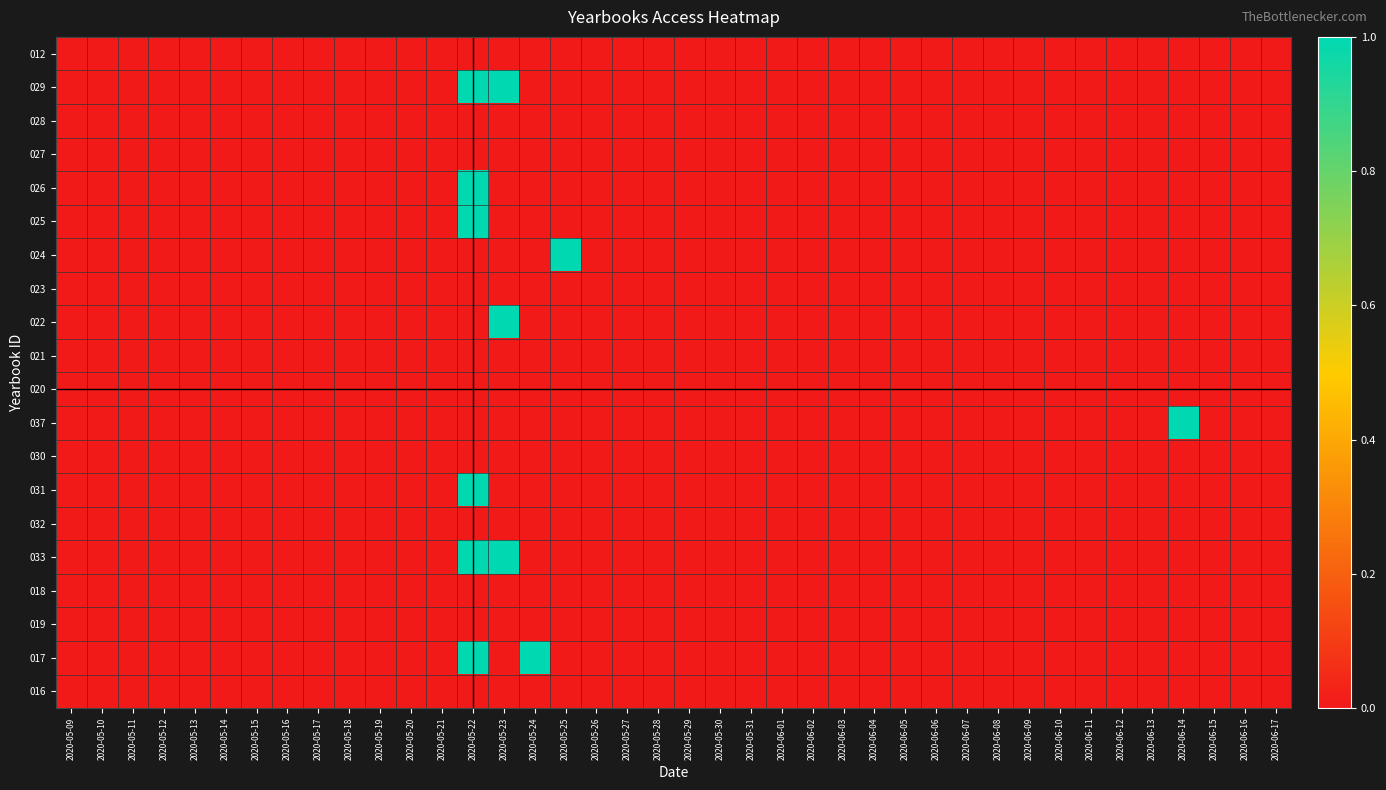

Reading left to right, what are all the values shown in this chart?

012: 2020-05-09=0	2020-05-10=0	2020-05-11=0	2020-05-12=0	2020-05-13=0	2020-05-14=0	2020-05-15=0	2020-05-16=0	2020-05-17=0	2020-05-18=0	2020-05-19=0	2020-05-20=0	2020-05-21=0	2020-05-22=0	2020-05-23=0	2020-05-24=0	2020-05-25=0	2020-05-26=0	2020-05-27=0	2020-05-28=0	2020-05-29=0	2020-05-30=0	2020-05-31=0	2020-06-01=0	2020-06-02=0	2020-06-03=0	2020-06-04=0	2020-06-05=0	2020-06-06=0	2020-06-07=0	2020-06-08=0	2020-06-09=0	2020-06-10=0	2020-06-11=0	2020-06-12=0	2020-06-13=0	2020-06-14=0	2020-06-15=0	2020-06-16=0	2020-06-17=0
029: 2020-05-09=0	2020-05-10=0	2020-05-11=0	2020-05-12=0	2020-05-13=0	2020-05-14=0	2020-05-15=0	2020-05-16=0	2020-05-17=0	2020-05-18=0	2020-05-19=0	2020-05-20=0	2020-05-21=0	2020-05-22=1	2020-05-23=1	2020-05-24=0	2020-05-25=0	2020-05-26=0	2020-05-27=0	2020-05-28=0	2020-05-29=0	2020-05-30=0	2020-05-31=0	2020-06-01=0	2020-06-02=0	2020-06-03=0	2020-06-04=0	2020-06-05=0	2020-06-06=0	2020-06-07=0	2020-06-08=0	2020-06-09=0	2020-06-10=0	2020-06-11=0	2020-06-12=0	2020-06-13=0	2020-06-14=0	2020-06-15=0	2020-06-16=0	2020-06-17=0
028: 2020-05-09=0	2020-05-10=0	2020-05-11=0	2020-05-12=0	2020-05-13=0	2020-05-14=0	2020-05-15=0	2020-05-16=0	2020-05-17=0	2020-05-18=0	2020-05-19=0	2020-05-20=0	2020-05-21=0	2020-05-22=0	2020-05-23=0	2020-05-24=0	2020-05-25=0	2020-05-26=0	2020-05-27=0	2020-05-28=0	2020-05-29=0	2020-05-30=0	2020-05-31=0	2020-06-01=0	2020-06-02=0	2020-06-03=0	2020-06-04=0	2020-06-05=0	2020-06-06=0	2020-06-07=0	2020-06-08=0	2020-06-09=0	2020-06-10=0	2020-06-11=0	2020-06-12=0	2020-06-13=0	2020-06-14=0	2020-06-15=0	2020-06-16=0	2020-06-17=0
027: 2020-05-09=0	2020-05-10=0	2020-05-11=0	2020-05-12=0	2020-05-13=0	2020-05-14=0	2020-05-15=0	2020-05-16=0	2020-05-17=0	2020-05-18=0	2020-05-19=0	2020-05-20=0	2020-05-21=0	2020-05-22=0	2020-05-23=0	2020-05-24=0	2020-05-25=0	2020-05-26=0	2020-05-27=0	2020-05-28=0	2020-05-29=0	2020-05-30=0	2020-05-31=0	2020-06-01=0	2020-06-02=0	2020-06-03=0	2020-06-04=0	2020-06-05=0	2020-06-06=0	2020-06-07=0	2020-06-08=0	2020-06-09=0	2020-06-10=0	2020-06-11=0	2020-06-12=0	2020-06-13=0	2020-06-14=0	2020-06-15=0	2020-06-16=0	2020-06-17=0
026: 2020-05-09=0	2020-05-10=0	2020-05-11=0	2020-05-12=0	2020-05-13=0	2020-05-14=0	2020-05-15=0	2020-05-16=0	2020-05-17=0	2020-05-18=0	2020-05-19=0	2020-05-20=0	2020-05-21=0	2020-05-22=1	2020-05-23=0	2020-05-24=0	2020-05-25=0	2020-05-26=0	2020-05-27=0	2020-05-28=0	2020-05-29=0	2020-05-30=0	2020-05-31=0	2020-06-01=0	2020-06-02=0	2020-06-03=0	2020-06-04=0	2020-06-05=0	2020-06-06=0	2020-06-07=0	2020-06-08=0	2020-06-09=0	2020-06-10=0	2020-06-11=0	2020-06-12=0	2020-06-13=0	2020-06-14=0	2020-06-15=0	2020-06-16=0	2020-06-17=0
025: 2020-05-09=0	2020-05-10=0	2020-05-11=0	2020-05-12=0	2020-05-13=0	2020-05-14=0	2020-05-15=0	2020-05-16=0	2020-05-17=0	2020-05-18=0	2020-05-19=0	2020-05-20=0	2020-05-21=0	2020-05-22=1	2020-05-23=0	2020-05-24=0	2020-05-25=0	2020-05-26=0	2020-05-27=0	2020-05-28=0	2020-05-29=0	2020-05-30=0	2020-05-31=0	2020-06-01=0	2020-06-02=0	2020-06-03=0	2020-06-04=0	2020-06-05=0	2020-06-06=0	2020-06-07=0	2020-06-08=0	2020-06-09=0	2020-06-10=0	2020-06-11=0	2020-06-12=0	2020-06-13=0	2020-06-14=0	2020-06-15=0	2020-06-16=0	2020-06-17=0
024: 2020-05-09=0	2020-05-10=0	2020-05-11=0	2020-05-12=0	2020-05-13=0	2020-05-14=0	2020-05-15=0	2020-05-16=0	2020-05-17=0	2020-05-18=0	2020-05-19=0	2020-05-20=0	2020-05-21=0	2020-05-22=0	2020-05-23=0	2020-05-24=0	2020-05-25=1	2020-05-26=0	2020-05-27=0	2020-05-28=0	2020-05-29=0	2020-05-30=0	2020-05-31=0	2020-06-01=0	2020-06-02=0	2020-06-03=0	2020-06-04=0	2020-06-05=0	2020-06-06=0	2020-06-07=0	2020-06-08=0	2020-06-09=0	2020-06-10=0	2020-06-11=0	2020-06-12=0	2020-06-13=0	2020-06-14=0	2020-06-15=0	2020-06-16=0	2020-06-17=0
023: 2020-05-09=0	2020-05-10=0	2020-05-11=0	2020-05-12=0	2020-05-13=0	2020-05-14=0	2020-05-15=0	2020-05-16=0	2020-05-17=0	2020-05-18=0	2020-05-19=0	2020-05-20=0	2020-05-21=0	2020-05-22=0	2020-05-23=0	2020-05-24=0	2020-05-25=0	2020-05-26=0	2020-05-27=0	2020-05-28=0	2020-05-29=0	2020-05-30=0	2020-05-31=0	2020-06-01=0	2020-06-02=0	2020-06-03=0	2020-06-04=0	2020-06-05=0	2020-06-06=0	2020-06-07=0	2020-06-08=0	2020-06-09=0	2020-06-10=0	2020-06-11=0	2020-06-12=0	2020-06-13=0	2020-06-14=0	2020-06-15=0	2020-06-16=0	2020-06-17=0
022: 2020-05-09=0	2020-05-10=0	2020-05-11=0	2020-05-12=0	2020-05-13=0	2020-05-14=0	2020-05-15=0	2020-05-16=0	2020-05-17=0	2020-05-18=0	2020-05-19=0	2020-05-20=0	2020-05-21=0	2020-05-22=0	2020-05-23=1	2020-05-24=0	2020-05-25=0	2020-05-26=0	2020-05-27=0	2020-05-28=0	2020-05-29=0	2020-05-30=0	2020-05-31=0	2020-06-01=0	2020-06-02=0	2020-06-03=0	2020-06-04=0	2020-06-05=0	2020-06-06=0	2020-06-07=0	2020-06-08=0	2020-06-09=0	2020-06-10=0	2020-06-11=0	2020-06-12=0	2020-06-13=0	2020-06-14=0	2020-06-15=0	2020-06-16=0	2020-06-17=0
021: 2020-05-09=0	2020-05-10=0	2020-05-11=0	2020-05-12=0	2020-05-13=0	2020-05-14=0	2020-05-15=0	2020-05-16=0	2020-05-17=0	2020-05-18=0	2020-05-19=0	2020-05-20=0	2020-05-21=0	2020-05-22=0	2020-05-23=0	2020-05-24=0	2020-05-25=0	2020-05-26=0	2020-05-27=0	2020-05-28=0	2020-05-29=0	2020-05-30=0	2020-05-31=0	2020-06-01=0	2020-06-02=0	2020-06-03=0	2020-06-04=0	2020-06-05=0	2020-06-06=0	2020-06-07=0	2020-06-08=0	2020-06-09=0	2020-06-10=0	2020-06-11=0	2020-06-12=0	2020-06-13=0	2020-06-14=0	2020-06-15=0	2020-06-16=0	2020-06-17=0
020: 2020-05-09=0	2020-05-10=0	2020-05-11=0	2020-05-12=0	2020-05-13=0	2020-05-14=0	2020-05-15=0	2020-05-16=0	2020-05-17=0	2020-05-18=0	2020-05-19=0	2020-05-20=0	2020-05-21=0	2020-05-22=0	2020-05-23=0	2020-05-24=0	2020-05-25=0	2020-05-26=0	2020-05-27=0	2020-05-28=0	2020-05-29=0	2020-05-30=0	2020-05-31=0	2020-06-01=0	2020-06-02=0	2020-06-03=0	2020-06-04=0	2020-06-05=0	2020-06-06=0	2020-06-07=0	2020-06-08=0	2020-06-09=0	2020-06-10=0	2020-06-11=0	2020-06-12=0	2020-06-13=0	2020-06-14=0	2020-06-15=0	2020-06-16=0	2020-06-17=0
037: 2020-05-09=0	2020-05-10=0	2020-05-11=0	2020-05-12=0	2020-05-13=0	2020-05-14=0	2020-05-15=0	2020-05-16=0	2020-05-17=0	2020-05-18=0	2020-05-19=0	2020-05-20=0	2020-05-21=0	2020-05-22=0	2020-05-23=0	2020-05-24=0	2020-05-25=0	2020-05-26=0	2020-05-27=0	2020-05-28=0	2020-05-29=0	2020-05-30=0	2020-05-31=0	2020-06-01=0	2020-06-02=0	2020-06-03=0	2020-06-04=0	2020-06-05=0	2020-06-06=0	2020-06-07=0	2020-06-08=0	2020-06-09=0	2020-06-10=0	2020-06-11=0	2020-06-12=0	2020-06-13=0	2020-06-14=1	2020-06-15=0	2020-06-16=0	2020-06-17=0
030: 2020-05-09=0	2020-05-10=0	2020-05-11=0	2020-05-12=0	2020-05-13=0	2020-05-14=0	2020-05-15=0	2020-05-16=0	2020-05-17=0	2020-05-18=0	2020-05-19=0	2020-05-20=0	2020-05-21=0	2020-05-22=0	2020-05-23=0	2020-05-24=0	2020-05-25=0	2020-05-26=0	2020-05-27=0	2020-05-28=0	2020-05-29=0	2020-05-30=0	2020-05-31=0	2020-06-01=0	2020-06-02=0	2020-06-03=0	2020-06-04=0	2020-06-05=0	2020-06-06=0	2020-06-07=0	2020-06-08=0	2020-06-09=0	2020-06-10=0	2020-06-11=0	2020-06-12=0	2020-06-13=0	2020-06-14=0	2020-06-15=0	2020-06-16=0	2020-06-17=0
031: 2020-05-09=0	2020-05-10=0	2020-05-11=0	2020-05-12=0	2020-05-13=0	2020-05-14=0	2020-05-15=0	2020-05-16=0	2020-05-17=0	2020-05-18=0	2020-05-19=0	2020-05-20=0	2020-05-21=0	2020-05-22=1	2020-05-23=0	2020-05-24=0	2020-05-25=0	2020-05-26=0	2020-05-27=0	2020-05-28=0	2020-05-29=0	2020-05-30=0	2020-05-31=0	2020-06-01=0	2020-06-02=0	2020-06-03=0	2020-06-04=0	2020-06-05=0	2020-06-06=0	2020-06-07=0	2020-06-08=0	2020-06-09=0	2020-06-10=0	2020-06-11=0	2020-06-12=0	2020-06-13=0	2020-06-14=0	2020-06-15=0	2020-06-16=0	2020-06-17=0
032: 2020-05-09=0	2020-05-10=0	2020-05-11=0	2020-05-12=0	2020-05-13=0	2020-05-14=0	2020-05-15=0	2020-05-16=0	2020-05-17=0	2020-05-18=0	2020-05-19=0	2020-05-20=0	2020-05-21=0	2020-05-22=0	2020-05-23=0	2020-05-24=0	2020-05-25=0	2020-05-26=0	2020-05-27=0	2020-05-28=0	2020-05-29=0	2020-05-30=0	2020-05-31=0	2020-06-01=0	2020-06-02=0	2020-06-03=0	2020-06-04=0	2020-06-05=0	2020-06-06=0	2020-06-07=0	2020-06-08=0	2020-06-09=0	2020-06-10=0	2020-06-11=0	2020-06-12=0	2020-06-13=0	2020-06-14=0	2020-06-15=0	2020-06-16=0	2020-06-17=0
033: 2020-05-09=0	2020-05-10=0	2020-05-11=0	2020-05-12=0	2020-05-13=0	2020-05-14=0	2020-05-15=0	2020-05-16=0	2020-05-17=0	2020-05-18=0	2020-05-19=0	2020-05-20=0	2020-05-21=0	2020-05-22=1	2020-05-23=1	2020-05-24=0	2020-05-25=0	2020-05-26=0	2020-05-27=0	2020-05-28=0	2020-05-29=0	2020-05-30=0	2020-05-31=0	2020-06-01=0	2020-06-02=0	2020-06-03=0	2020-06-04=0	2020-06-05=0	2020-06-06=0	2020-06-07=0	2020-06-08=0	2020-06-09=0	2020-06-10=0	2020-06-11=0	2020-06-12=0	2020-06-13=0	2020-06-14=0	2020-06-15=0	2020-06-16=0	2020-06-17=0
018: 2020-05-09=0	2020-05-10=0	2020-05-11=0	2020-05-12=0	2020-05-13=0	2020-05-14=0	2020-05-15=0	2020-05-16=0	2020-05-17=0	2020-05-18=0	2020-05-19=0	2020-05-20=0	2020-05-21=0	2020-05-22=0	2020-05-23=0	2020-05-24=0	2020-05-25=0	2020-05-26=0	2020-05-27=0	2020-05-28=0	2020-05-29=0	2020-05-30=0	2020-05-31=0	2020-06-01=0	2020-06-02=0	2020-06-03=0	2020-06-04=0	2020-06-05=0	2020-06-06=0	2020-06-07=0	2020-06-08=0	2020-06-09=0	2020-06-10=0	2020-06-11=0	2020-06-12=0	2020-06-13=0	2020-06-14=0	2020-06-15=0	2020-06-16=0	2020-06-17=0
019: 2020-05-09=0	2020-05-10=0	2020-05-11=0	2020-05-12=0	2020-05-13=0	2020-05-14=0	2020-05-15=0	2020-05-16=0	2020-05-17=0	2020-05-18=0	2020-05-19=0	2020-05-20=0	2020-05-21=0	2020-05-22=0	2020-05-23=0	2020-05-24=0	2020-05-25=0	2020-05-26=0	2020-05-27=0	2020-05-28=0	2020-05-29=0	2020-05-30=0	2020-05-31=0	2020-06-01=0	2020-06-02=0	2020-06-03=0	2020-06-04=0	2020-06-05=0	2020-06-06=0	2020-06-07=0	2020-06-08=0	2020-06-09=0	2020-06-10=0	2020-06-11=0	2020-06-12=0	2020-06-13=0	2020-06-14=0	2020-06-15=0	2020-06-16=0	2020-06-17=0
017: 2020-05-09=0	2020-05-10=0	2020-05-11=0	2020-05-12=0	2020-05-13=0	2020-05-14=0	2020-05-15=0	2020-05-16=0	2020-05-17=0	2020-05-18=0	2020-05-19=0	2020-05-20=0	2020-05-21=0	2020-05-22=1	2020-05-23=0	2020-05-24=1	2020-05-25=0	2020-05-26=0	2020-05-27=0	2020-05-28=0	2020-05-29=0	2020-05-30=0	2020-05-31=0	2020-06-01=0	2020-06-02=0	2020-06-03=0	2020-06-04=0	2020-06-05=0	2020-06-06=0	2020-06-07=0	2020-06-08=0	2020-06-09=0	2020-06-10=0	2020-06-11=0	2020-06-12=0	2020-06-13=0	2020-06-14=0	2020-06-15=0	2020-06-16=0	2020-06-17=0
016: 2020-05-09=0	2020-05-10=0	2020-05-11=0	2020-05-12=0	2020-05-13=0	2020-05-14=0	2020-05-15=0	2020-05-16=0	2020-05-17=0	2020-05-18=0	2020-05-19=0	2020-05-20=0	2020-05-21=0	2020-05-22=0	2020-05-23=0	2020-05-24=0	2020-05-25=0	2020-05-26=0	2020-05-27=0	2020-05-28=0	2020-05-29=0	2020-05-30=0	2020-05-31=0	2020-06-01=0	2020-06-02=0	2020-06-03=0	2020-06-04=0	2020-06-05=0	2020-06-06=0	2020-06-07=0	2020-06-08=0	2020-06-09=0	2020-06-10=0	2020-06-11=0	2020-06-12=0	2020-06-13=0	2020-06-14=0	2020-06-15=0	2020-06-16=0	2020-06-17=0